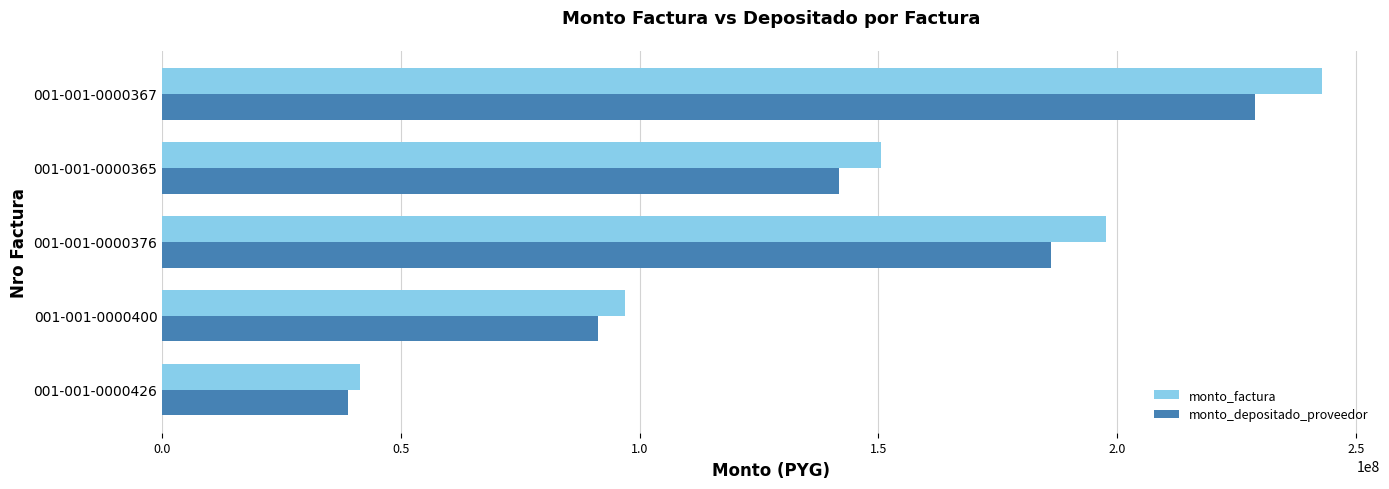

How many monto_depositado_proveedor values are between 91287387 and 186139298?

3